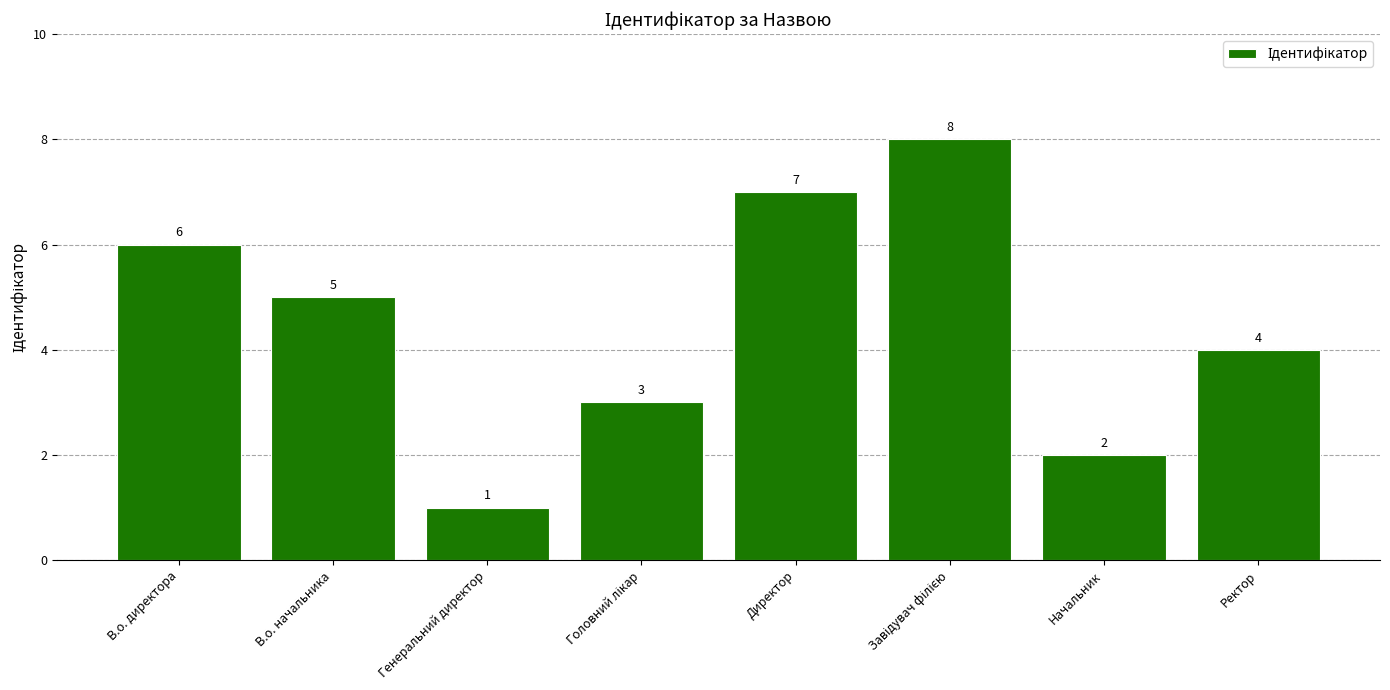

True or false: the data shows 4 at Директор.

False